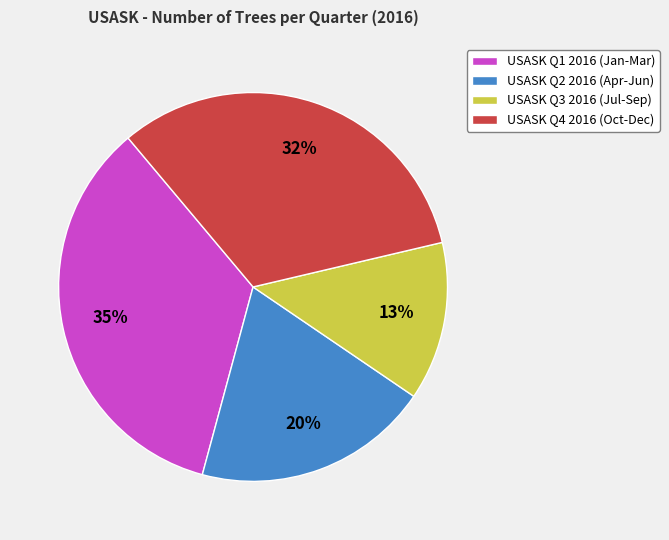

Is it true that USASK Q2 2016 (Apr-Jun) is 20% of the pie?

True